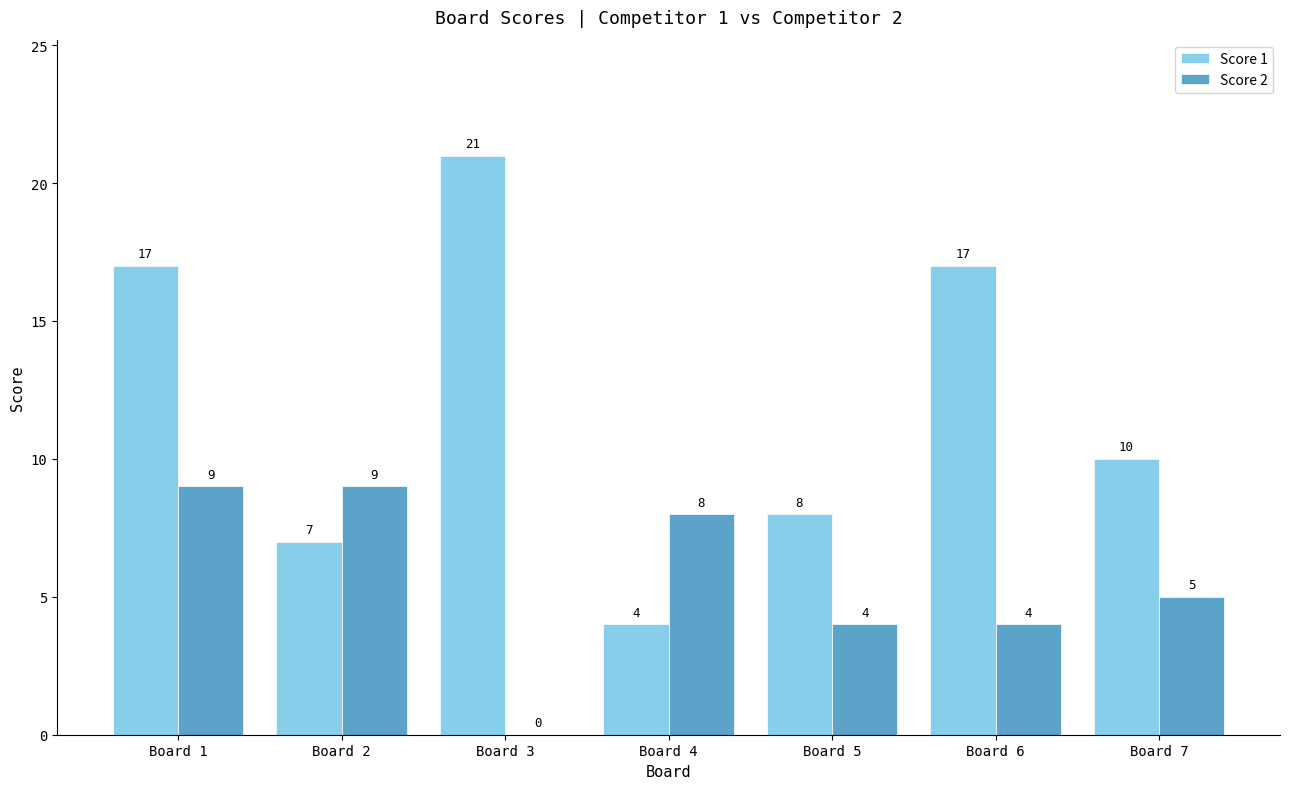

Which series has the largest total across all categories?

Score 1